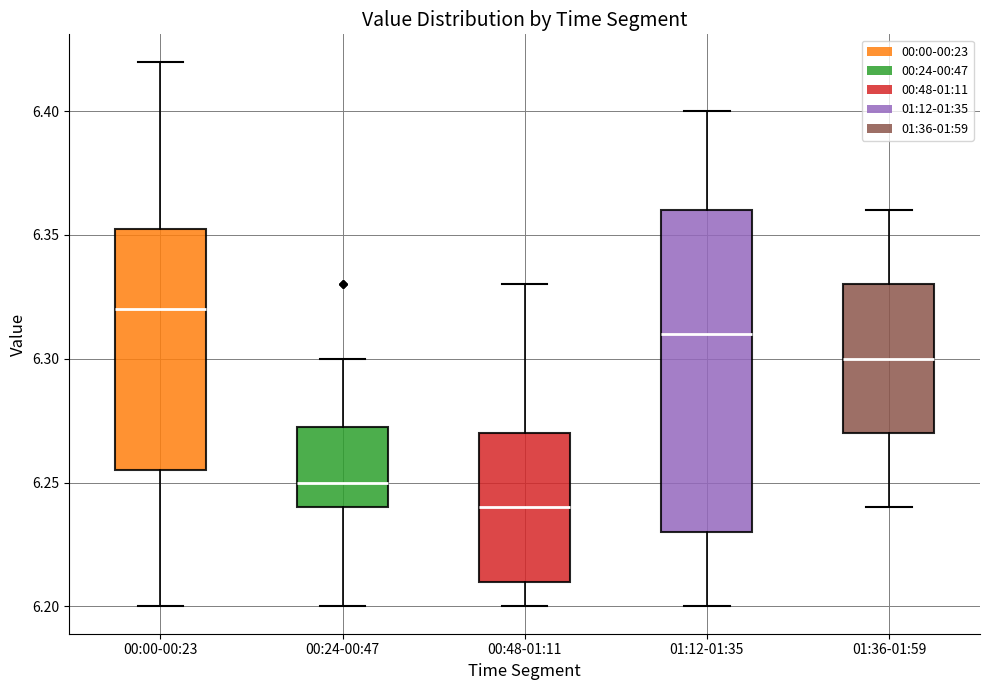

Where does the upper whisker of the box for 00:24-00:47 end on the y-axis? The values are not printed on the chart, so give them approximately, as read against the axis.

6.300